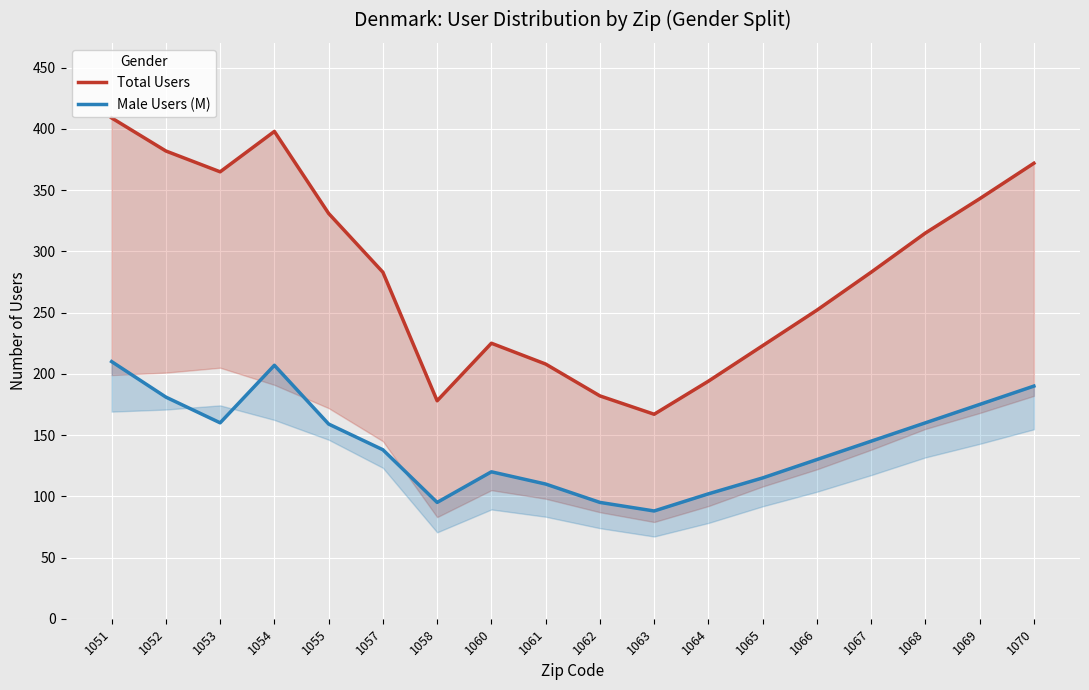

Is the value of Total Users at 1054 greater than the value of Male Users (M) at 1060?

Yes